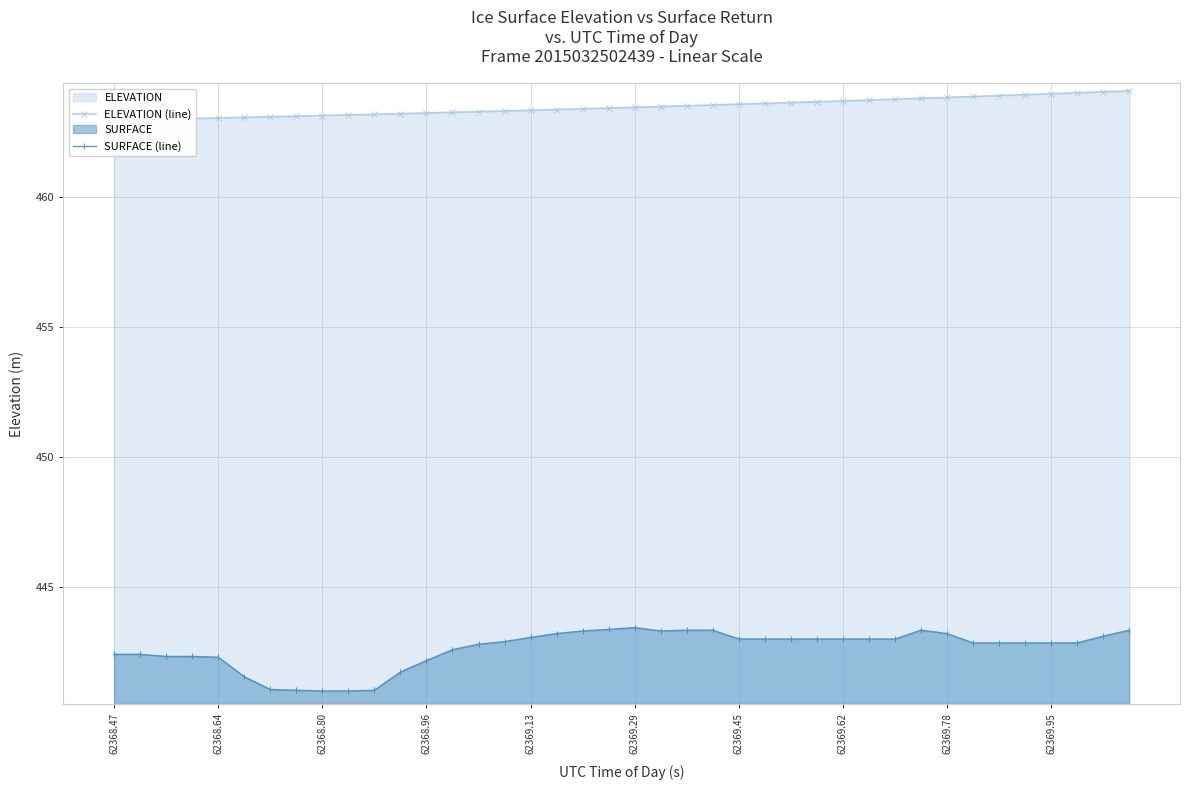

Which series has the widest spread of values?

SURFACE (line)